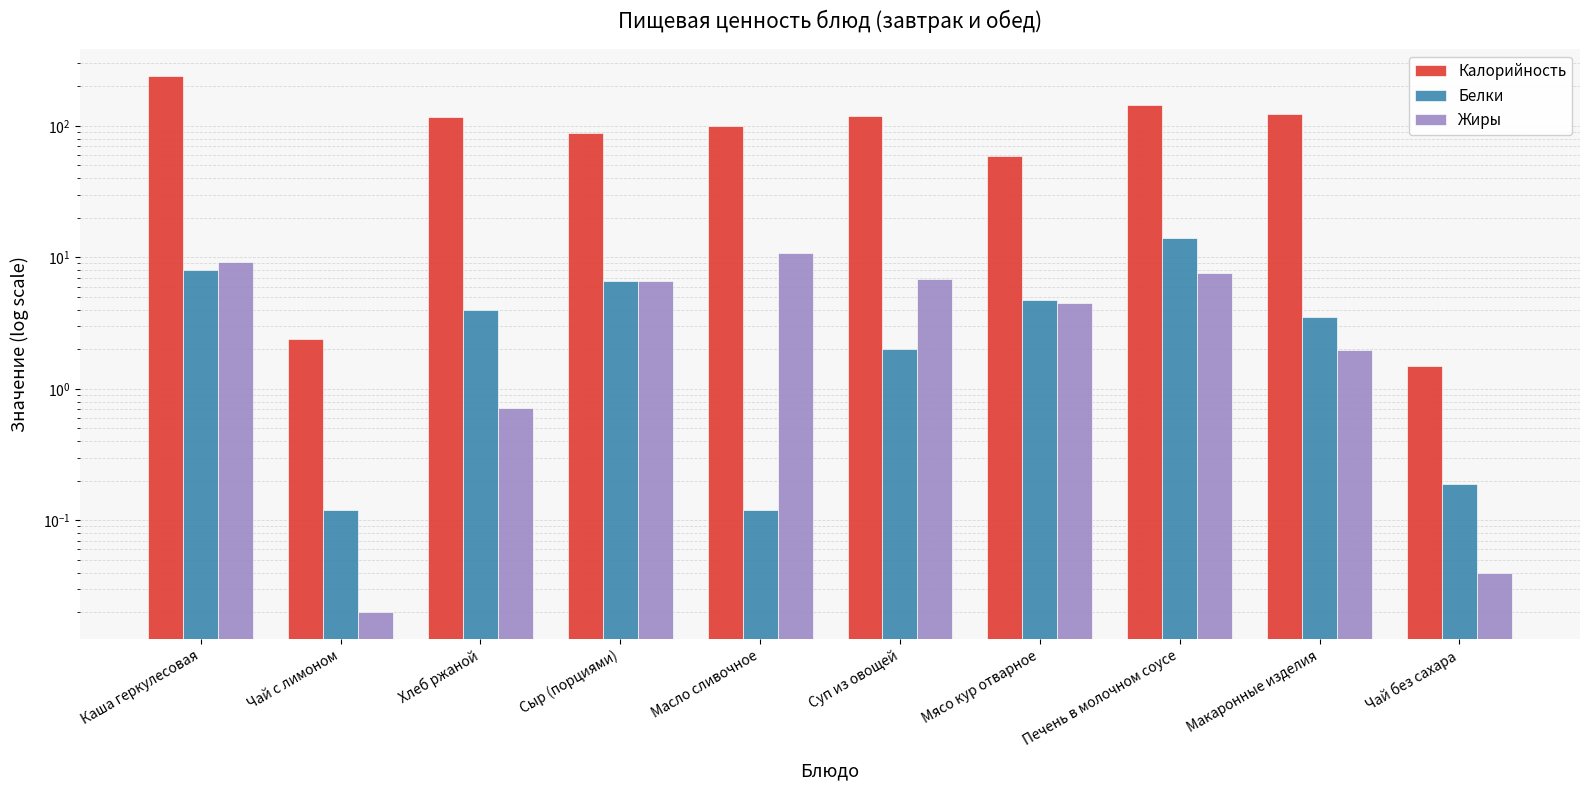

Is it true that Калорийность equals 144.5 at Печень в молочном соусе?

True